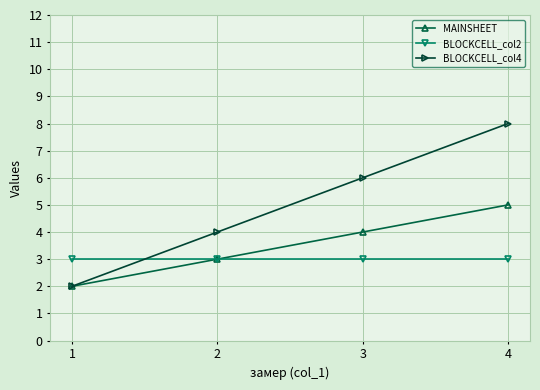

After their last crossing, which series has the higher values: BLOCKCELL_col2 or BLOCKCELL_col4?

BLOCKCELL_col4